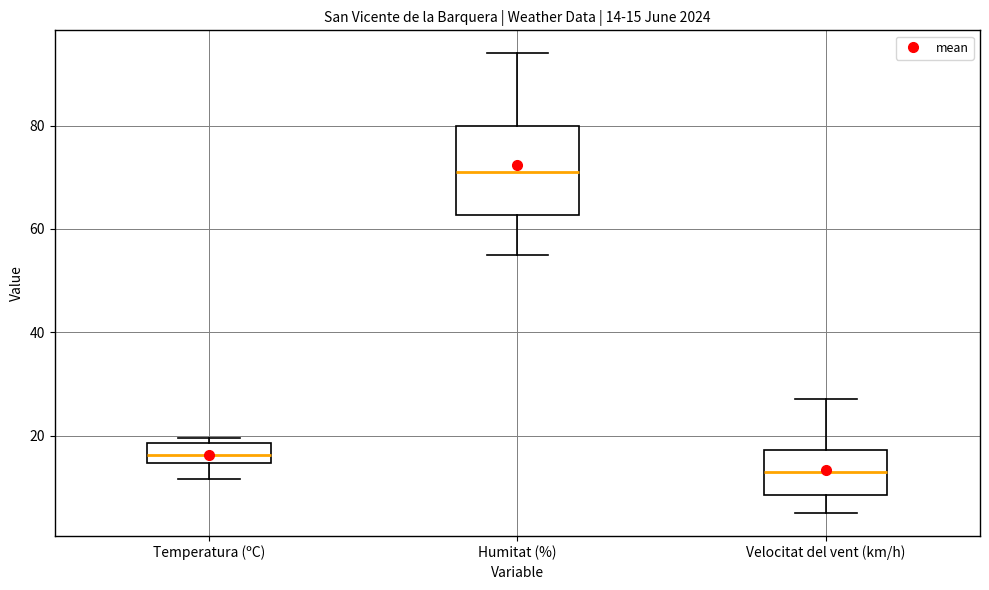

Which box is the tallest, from its lower edge to its upper edge?

Humitat (%)